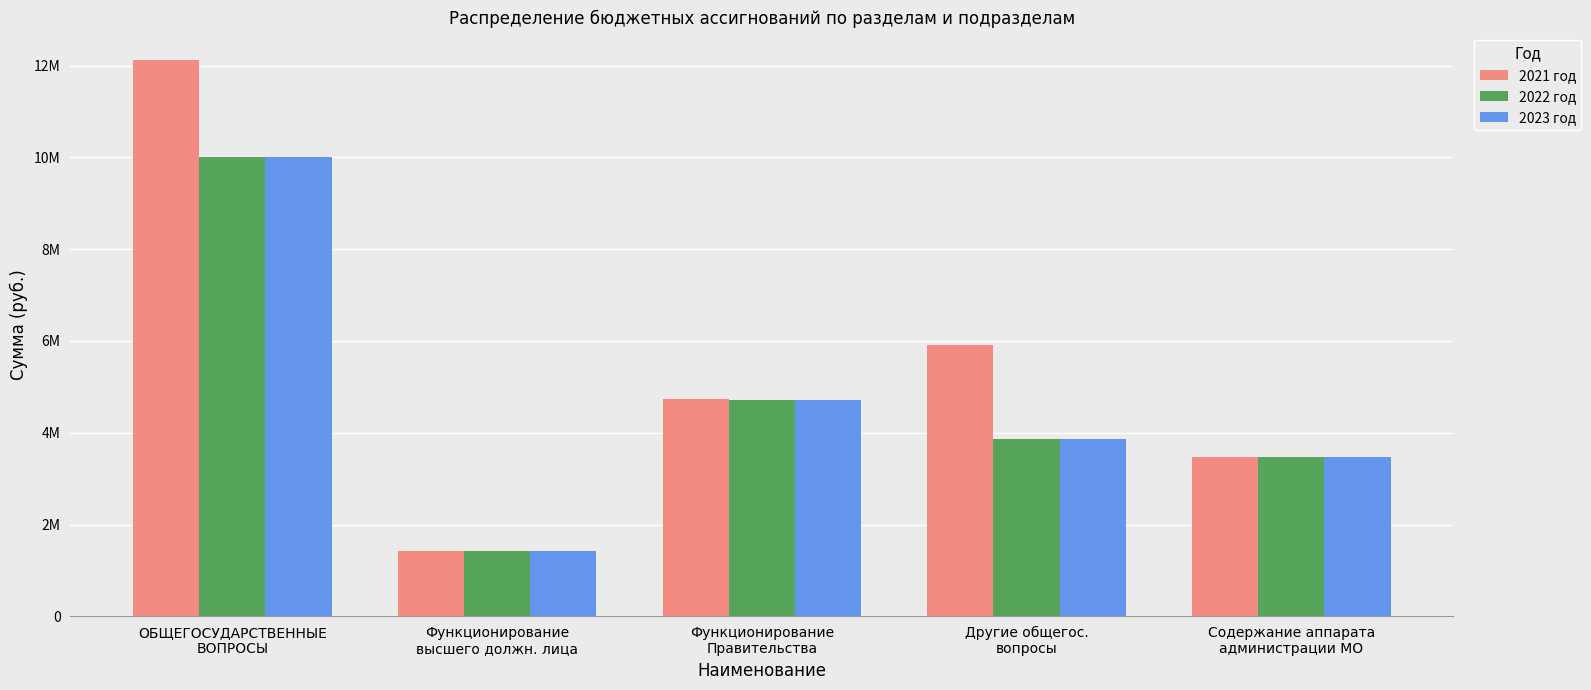

Which series changed the most between ОБЩЕГОСУДАРСТВЕННЫЕ
ВОПРОСЫ and Другие общегос.
вопросы?

2021 год